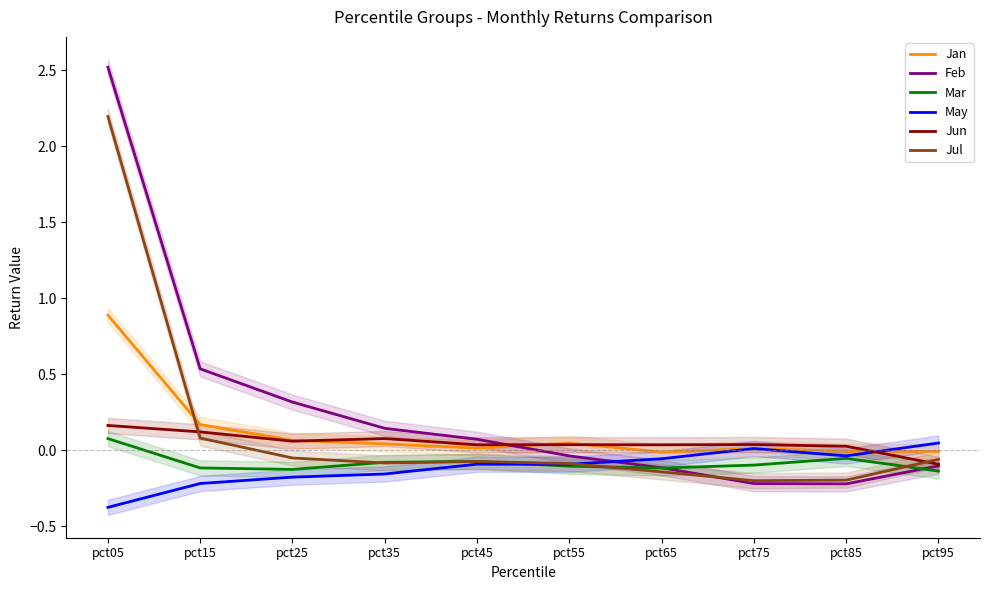

Reading left to right, transcribe all the data shown in this chart.

Jan: pct05=0.9	pct15=0.2	pct25=0.1	pct35=0.0	pct45=0.0	pct55=0.0	pct65=-0.0	pct75=0.0	pct85=-0.0	pct95=-0.0
Feb: pct05=2.5	pct15=0.5	pct25=0.3	pct35=0.1	pct45=0.1	pct55=-0.0	pct65=-0.1	pct75=-0.2	pct85=-0.2	pct95=-0.1
Mar: pct05=0.1	pct15=-0.1	pct25=-0.1	pct35=-0.1	pct45=-0.1	pct55=-0.1	pct65=-0.1	pct75=-0.1	pct85=-0.1	pct95=-0.1
May: pct05=-0.4	pct15=-0.2	pct25=-0.2	pct35=-0.2	pct45=-0.1	pct55=-0.1	pct65=-0.1	pct75=0.0	pct85=-0.0	pct95=0.0
Jun: pct05=0.2	pct15=0.1	pct25=0.1	pct35=0.1	pct45=0.0	pct55=0.0	pct65=0.0	pct75=0.0	pct85=0.0	pct95=-0.1
Jul: pct05=2.2	pct15=0.1	pct25=-0.0	pct35=-0.1	pct45=-0.1	pct55=-0.1	pct65=-0.1	pct75=-0.2	pct85=-0.2	pct95=-0.1